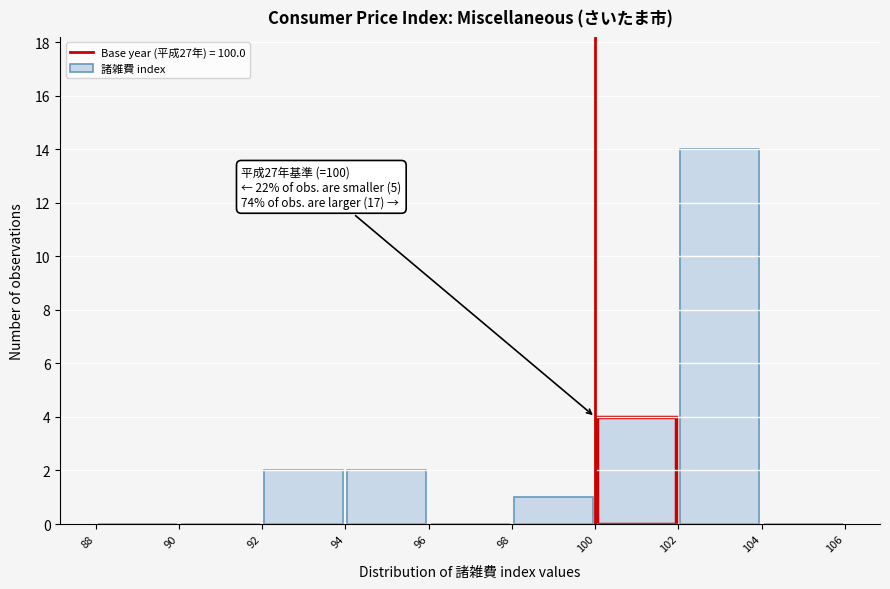

Which range on the x-axis has the tallest bar?

102 to 104